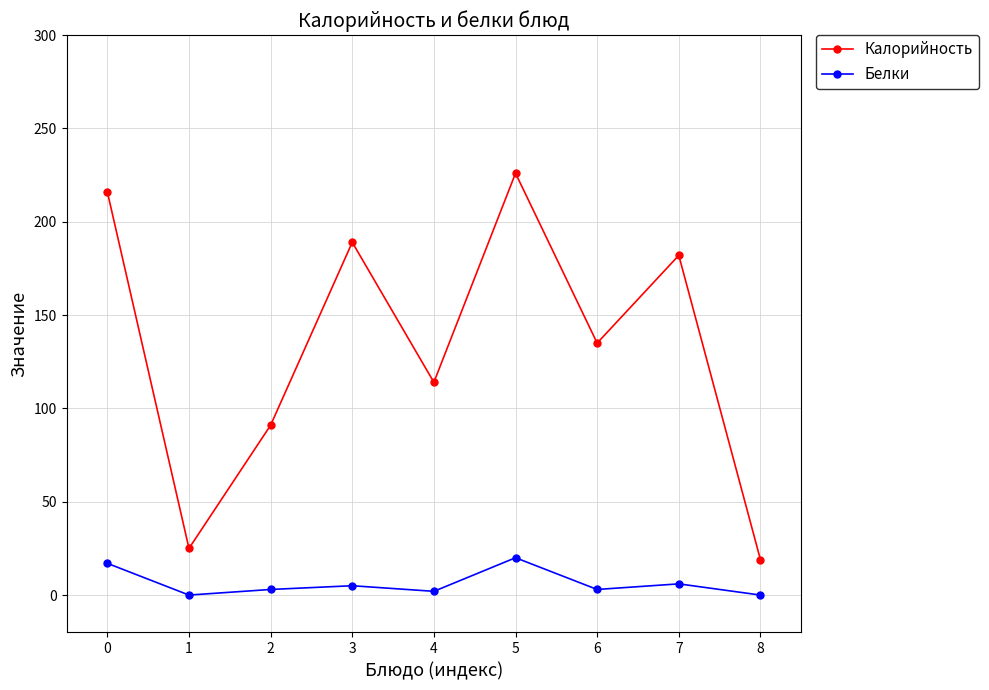

Which series has the widest spread of values?

Калорийность